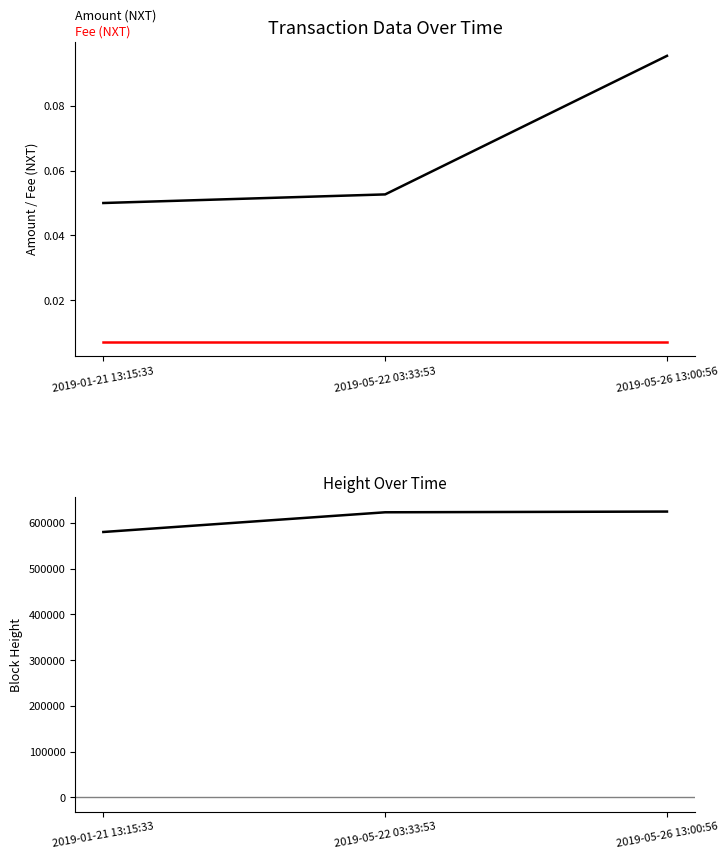

At which label does Height first exceed 623374?

2019-05-26 13:00:56